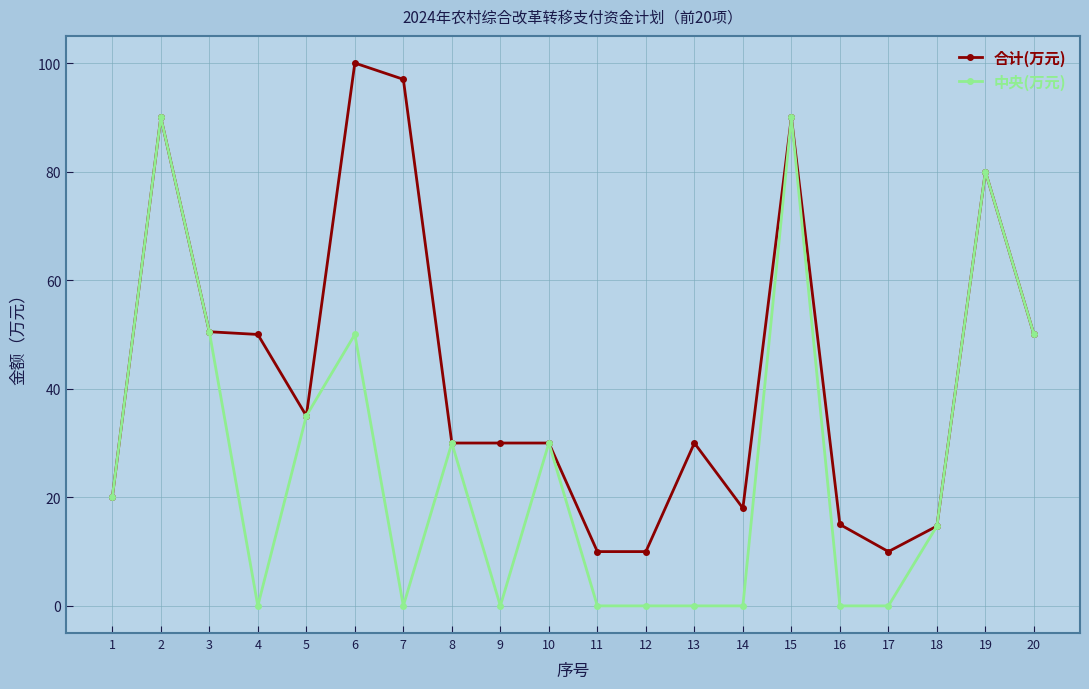

Which series changed the most between 2 and 17?

中央(万元)